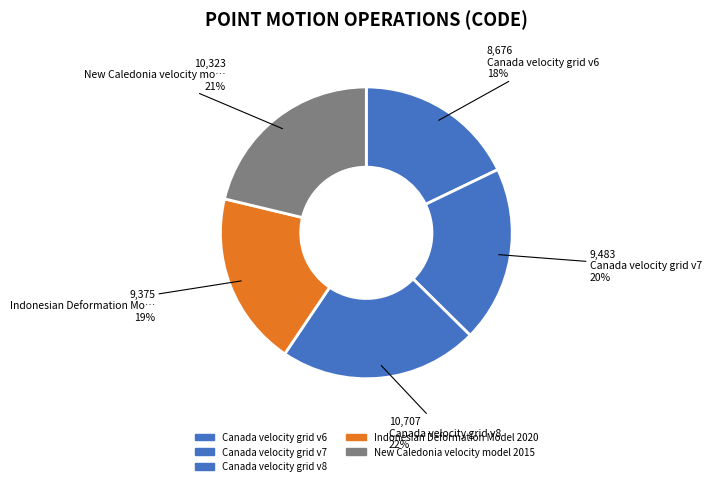

To the nearest percent, what is the difference between the Canada velocity grid v8 and Canada velocity grid v6 slice percentages?

4%